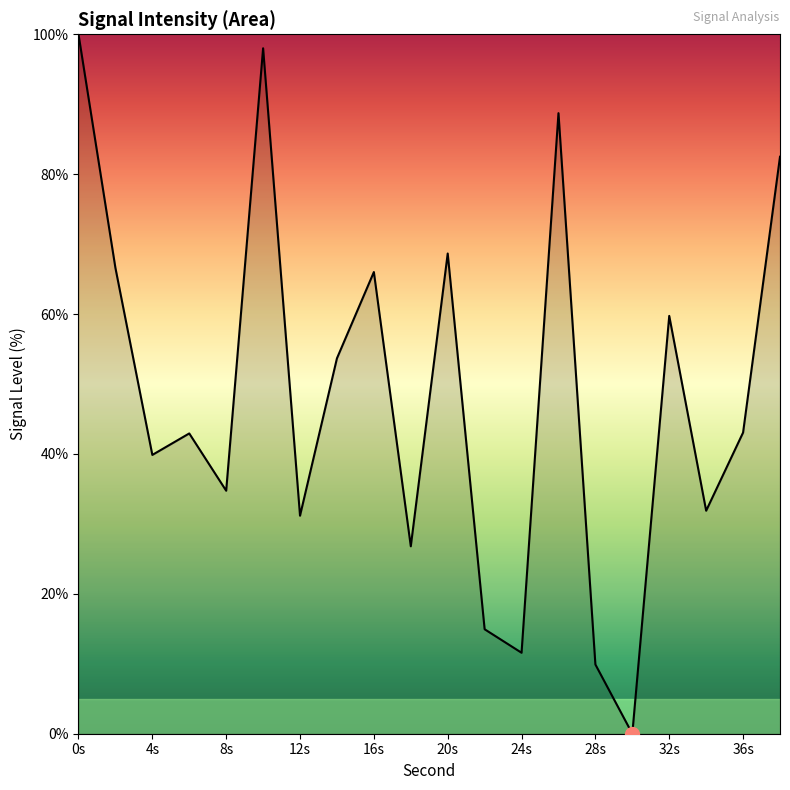

What is the greatest value displayed?

100.0